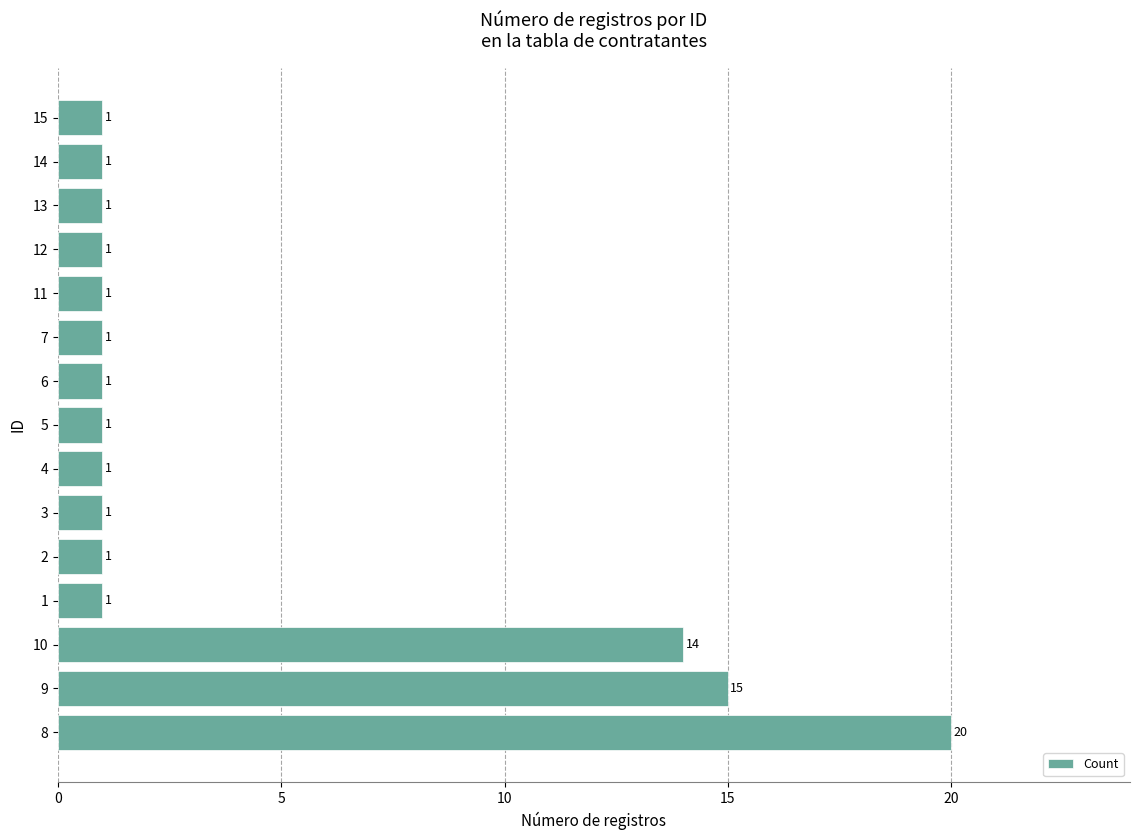

Does the chart contain any negative values?

No